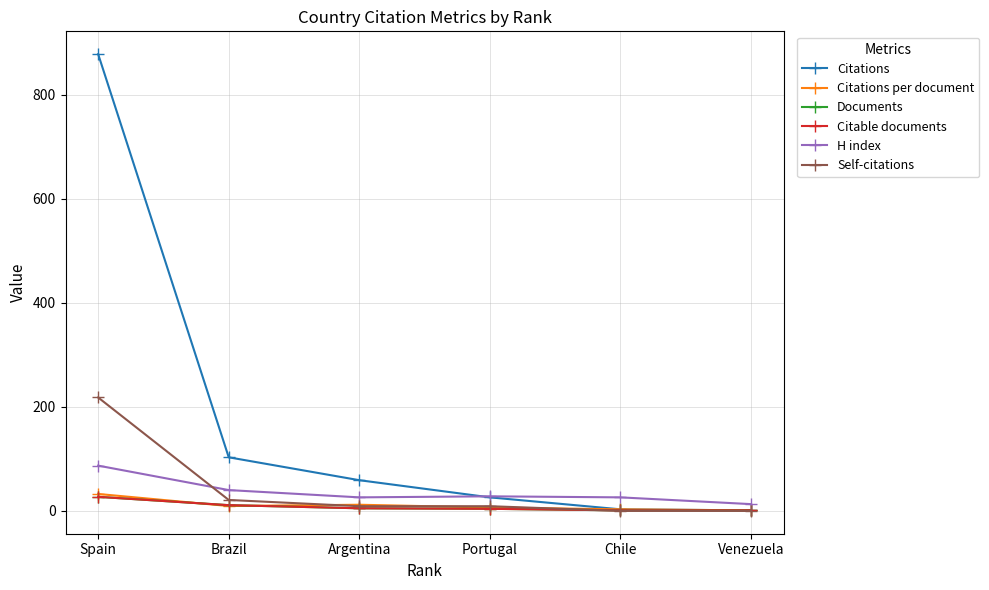

Rank the categories by Self-citations value from lowest to highest.

Chile, Venezuela, Argentina, Portugal, Brazil, Spain